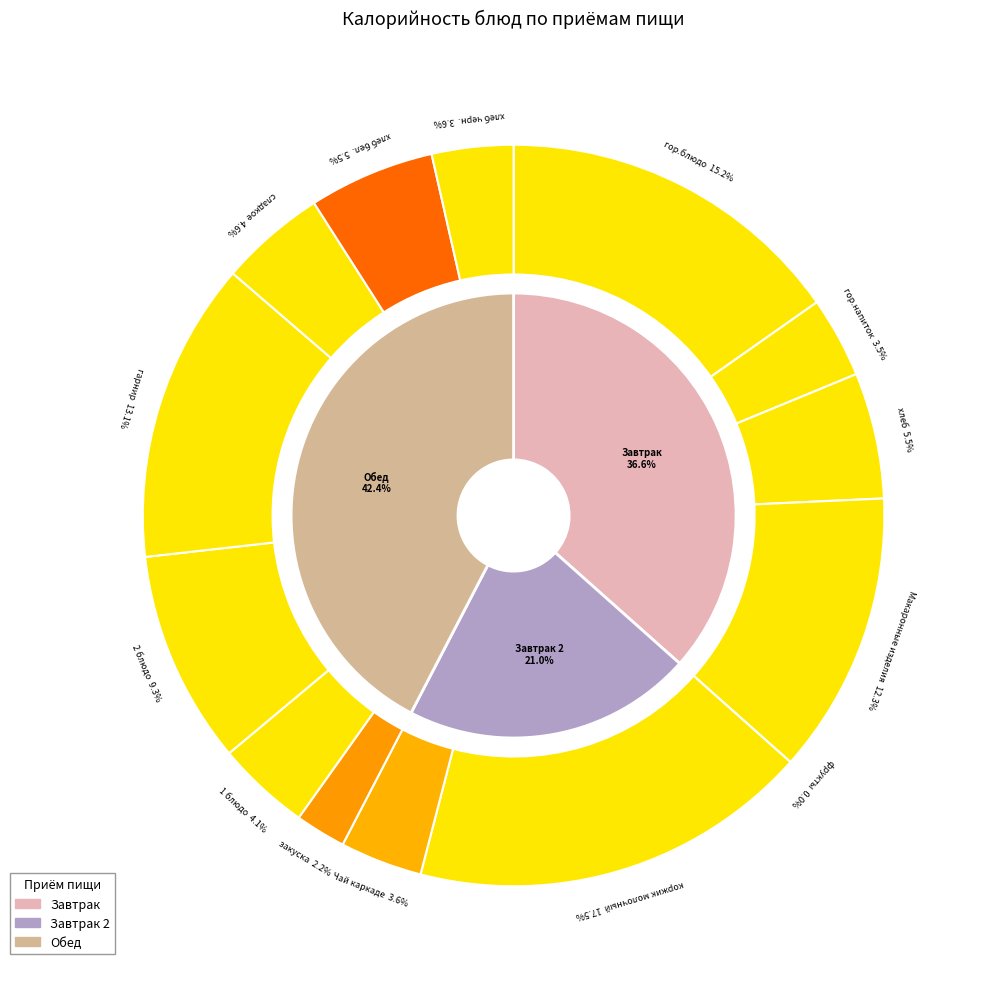

To the nearest percent, what is the average slice percentage?

7%